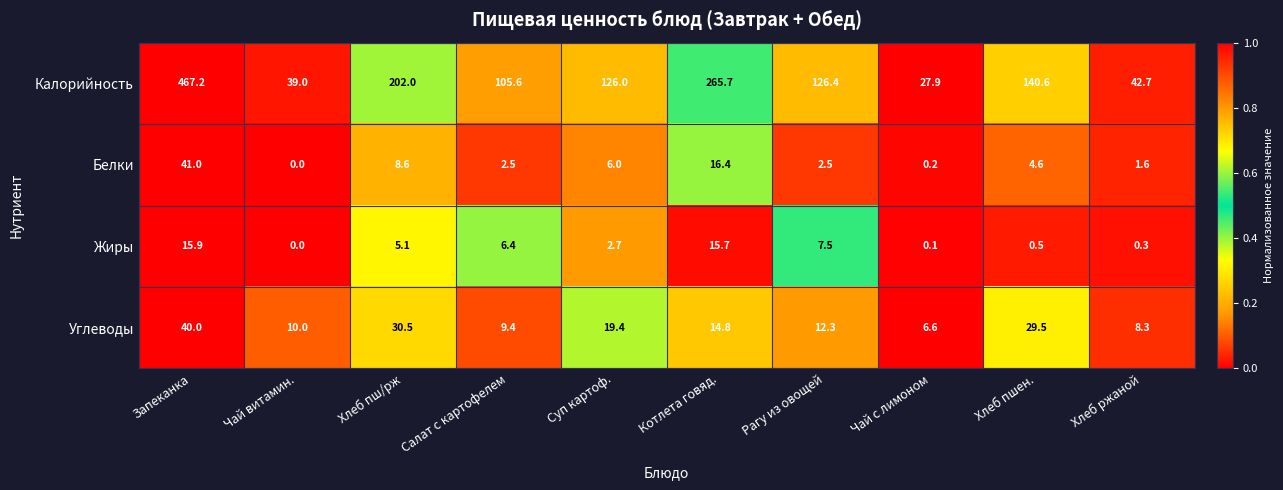

At which category is the sum across all series the highest?

Запеканка